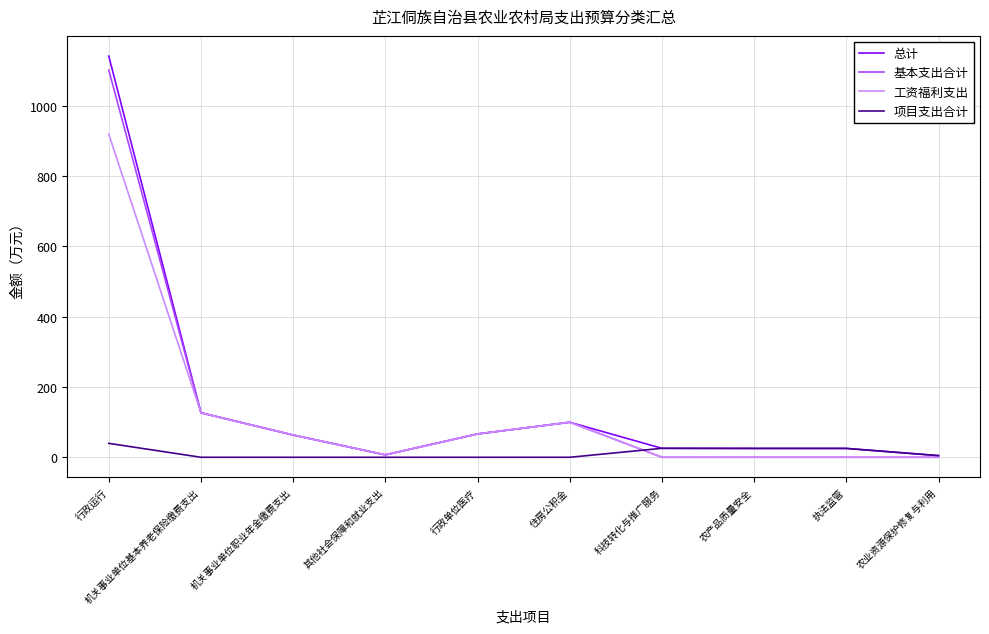

What are all the series names shown in the legend?

总计, 基本支出合计, 工资福利支出, 项目支出合计